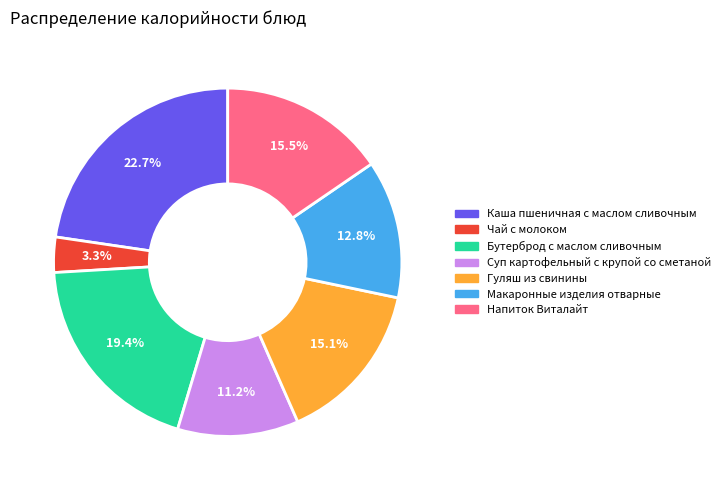

Does Чай с молоком account for over 50% of the chart?

No